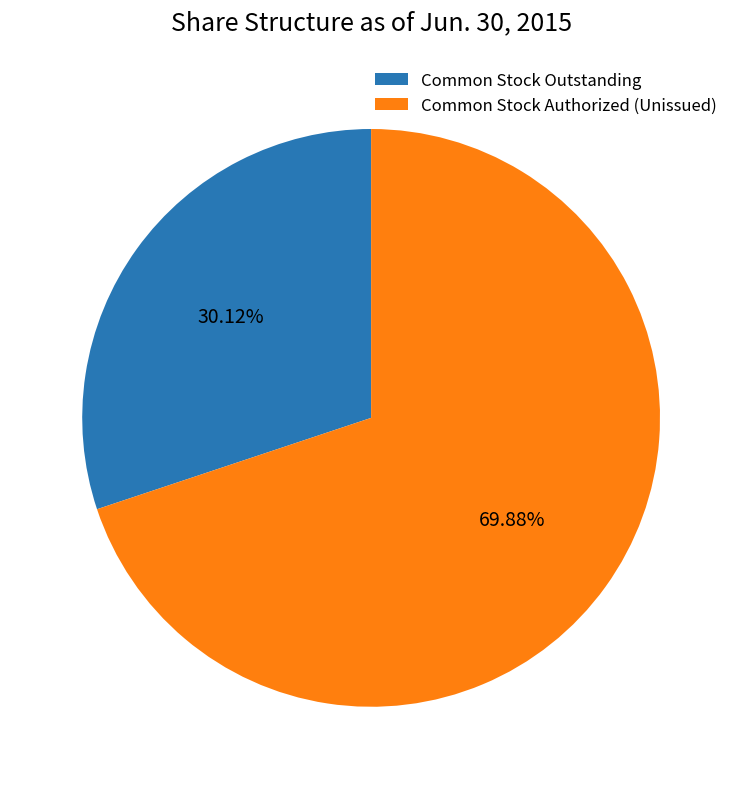

What is the smallest slice in the pie chart?

Common Stock Outstanding